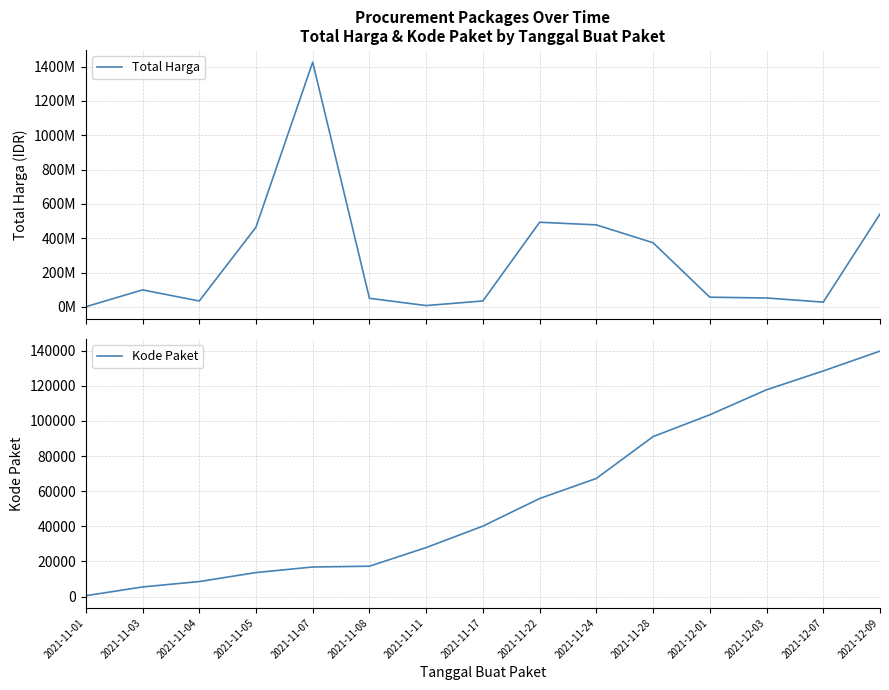

What is the label of the 2nd point from the left?

2021-11-03